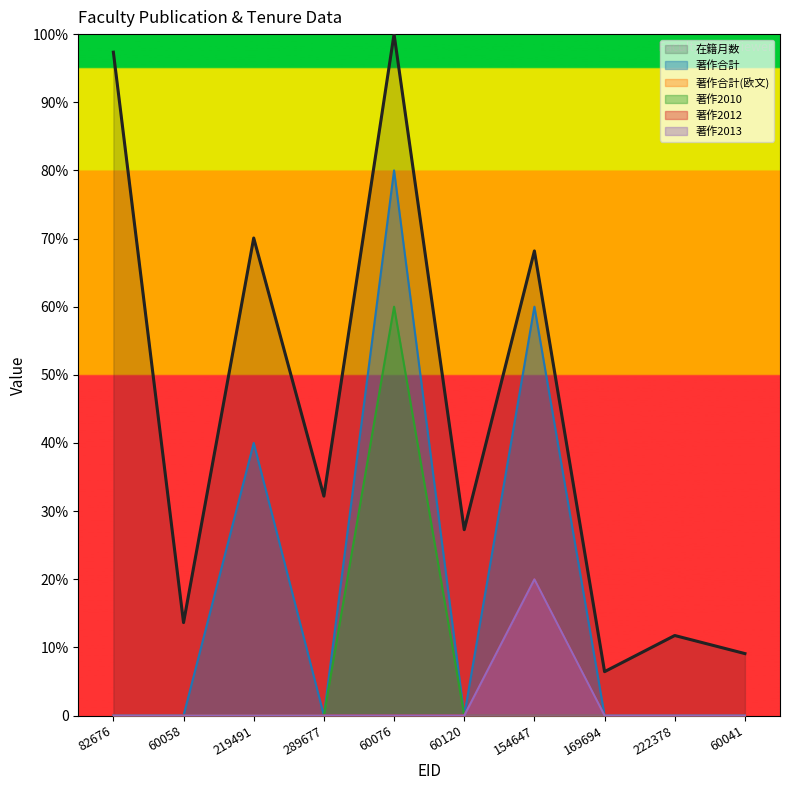

True or false: 著作2010 and 在籍月数 cross at least once.

False